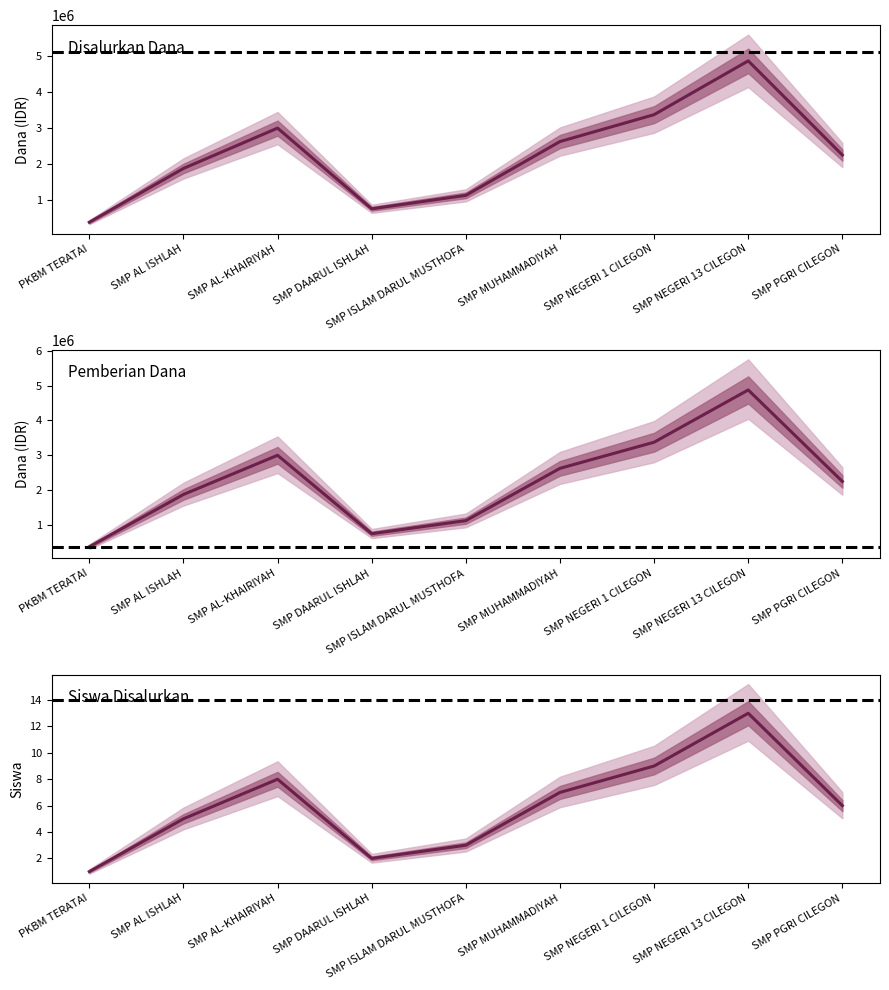

What is the average value of the Disalurkan series?

2250000